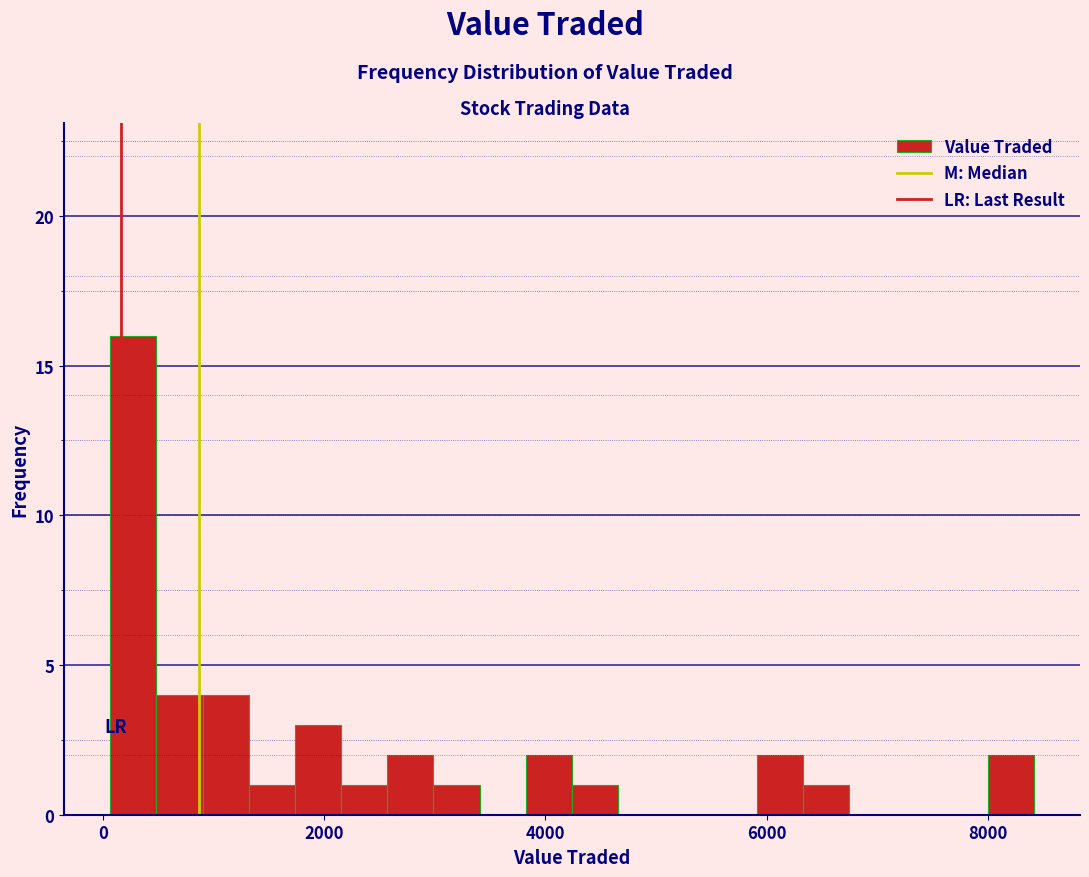

Read against the x-axis, roughly where is the centre of the tallest bar?

200